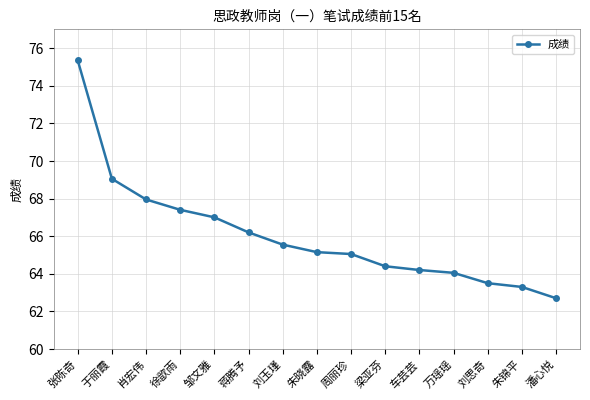

Between 张陈奇 and 肖宏伟, which is larger?

张陈奇